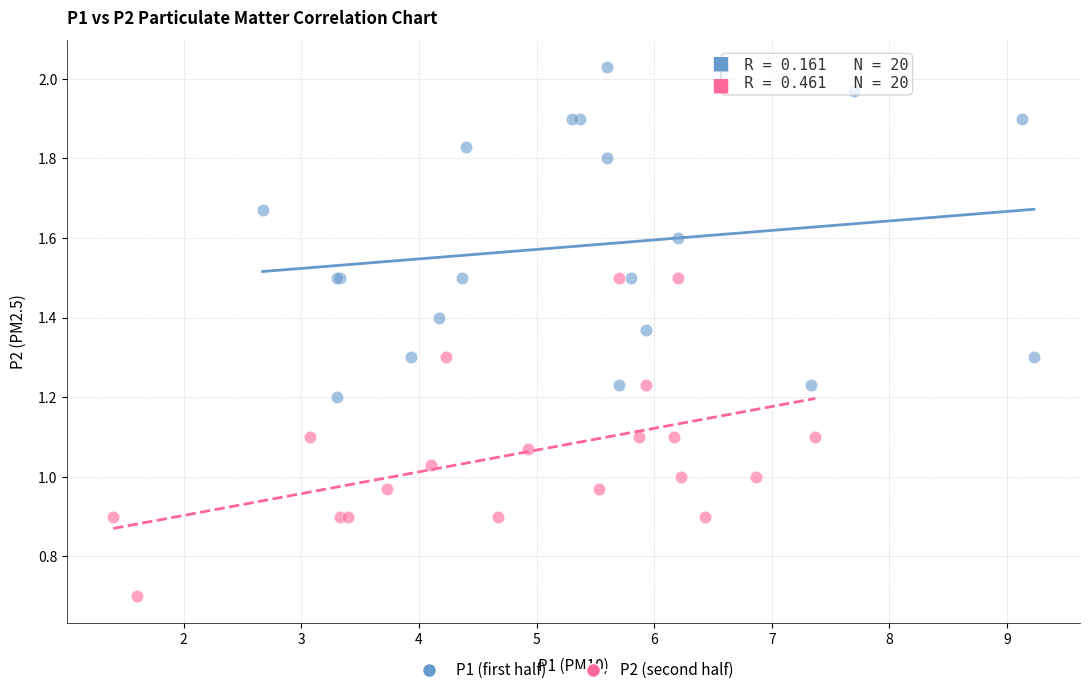

Which series reaches the minimum Y coordinate?

P2 (second half)